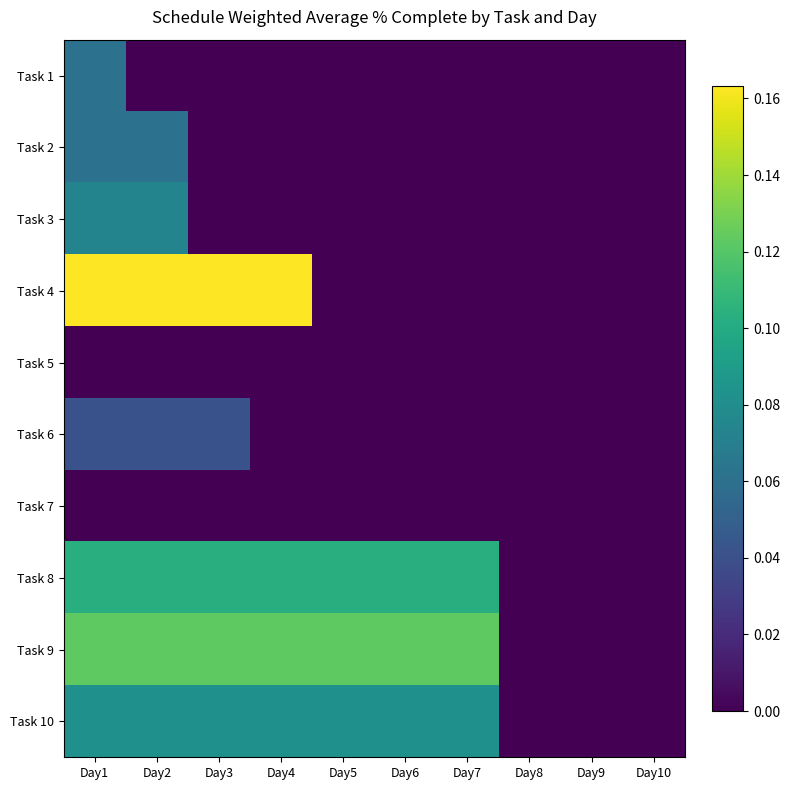

Reading left to right, extract all data points from this chart.

Task 1: Day1=0.1	Day2=0.0	Day3=0.0	Day4=0.0	Day5=0.0	Day6=0.0	Day7=0.0	Day8=0.0	Day9=0.0	Day10=0.0
Task 2: Day1=0.1	Day2=0.1	Day3=0.0	Day4=0.0	Day5=0.0	Day6=0.0	Day7=0.0	Day8=0.0	Day9=0.0	Day10=0.0
Task 3: Day1=0.1	Day2=0.1	Day3=0.0	Day4=0.0	Day5=0.0	Day6=0.0	Day7=0.0	Day8=0.0	Day9=0.0	Day10=0.0
Task 4: Day1=0.2	Day2=0.2	Day3=0.2	Day4=0.2	Day5=0.0	Day6=0.0	Day7=0.0	Day8=0.0	Day9=0.0	Day10=0.0
Task 5: Day1=0.0	Day2=0.0	Day3=0.0	Day4=0.0	Day5=0.0	Day6=0.0	Day7=0.0	Day8=0.0	Day9=0.0	Day10=0.0
Task 6: Day1=0.0	Day2=0.0	Day3=0.0	Day4=0.0	Day5=0.0	Day6=0.0	Day7=0.0	Day8=0.0	Day9=0.0	Day10=0.0
Task 7: Day1=0.0	Day2=0.0	Day3=0.0	Day4=0.0	Day5=0.0	Day6=0.0	Day7=0.0	Day8=0.0	Day9=0.0	Day10=0.0
Task 8: Day1=0.1	Day2=0.1	Day3=0.1	Day4=0.1	Day5=0.1	Day6=0.1	Day7=0.1	Day8=0.0	Day9=0.0	Day10=0.0
Task 9: Day1=0.1	Day2=0.1	Day3=0.1	Day4=0.1	Day5=0.1	Day6=0.1	Day7=0.1	Day8=0.0	Day9=0.0	Day10=0.0
Task 10: Day1=0.1	Day2=0.1	Day3=0.1	Day4=0.1	Day5=0.1	Day6=0.1	Day7=0.1	Day8=0.0	Day9=0.0	Day10=0.0